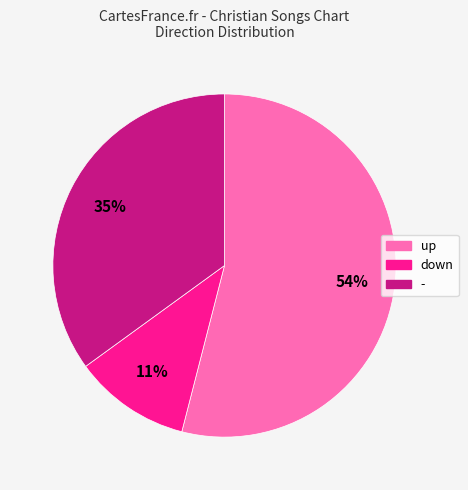

Count the number of slices in the pie.

3